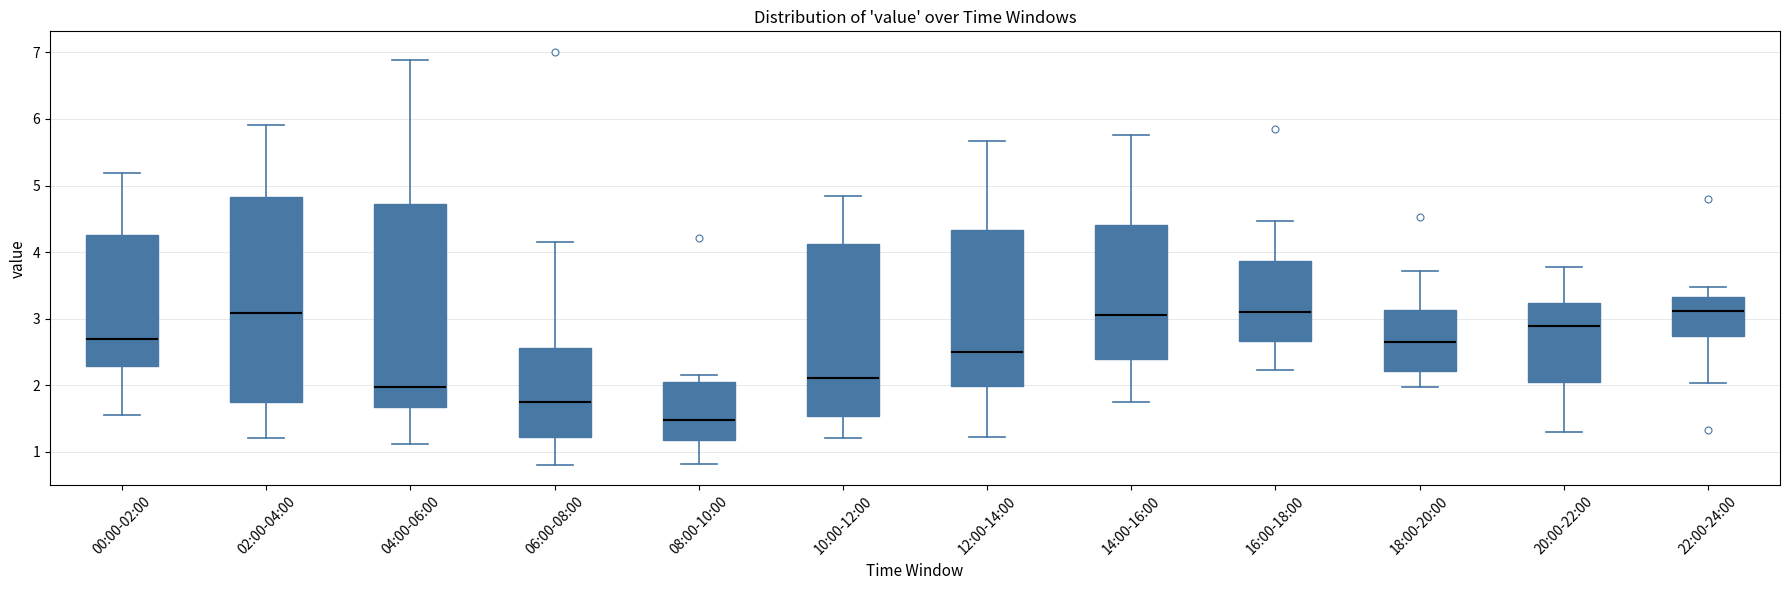

Reading left to right, read every box against the y-axis: the position of its median line, the range the box covers, and the ends of its whiskers. The values are not printed on the chart, so give them approximately, as read against the axis.

00:00-02:00: median 2.7, box 2.3 to 4.3, whiskers 1.6 to 5.2
02:00-04:00: median 3.1, box 1.7 to 4.8, whiskers 1.2 to 5.9
04:00-06:00: median 2.0, box 1.7 to 4.7, whiskers 1.1 to 6.9
06:00-08:00: median 1.7, box 1.2 to 2.6, whiskers 0.8 to 4.1
08:00-10:00: median 1.5, box 1.2 to 2.0, whiskers 0.8 to 2.2
10:00-12:00: median 2.1, box 1.5 to 4.1, whiskers 1.2 to 4.8
12:00-14:00: median 2.5, box 2.0 to 4.3, whiskers 1.2 to 5.7
14:00-16:00: median 3.1, box 2.4 to 4.4, whiskers 1.7 to 5.8
16:00-18:00: median 3.1, box 2.7 to 3.9, whiskers 2.2 to 4.5
18:00-20:00: median 2.6, box 2.2 to 3.1, whiskers 2.0 to 3.7
20:00-22:00: median 2.9, box 2.1 to 3.2, whiskers 1.3 to 3.8
22:00-24:00: median 3.1, box 2.7 to 3.3, whiskers 2.0 to 3.5